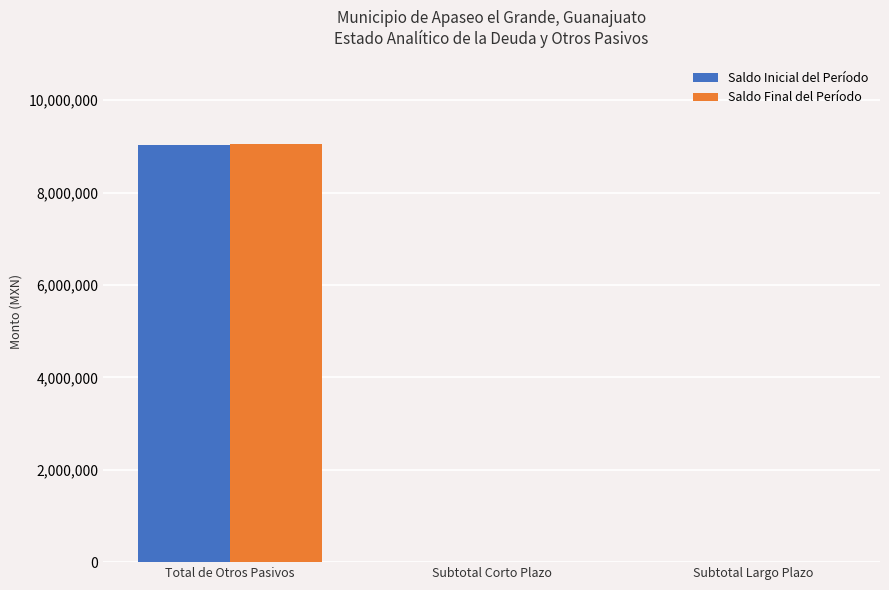

At which category is the sum across all series the highest?

Total de Otros Pasivos